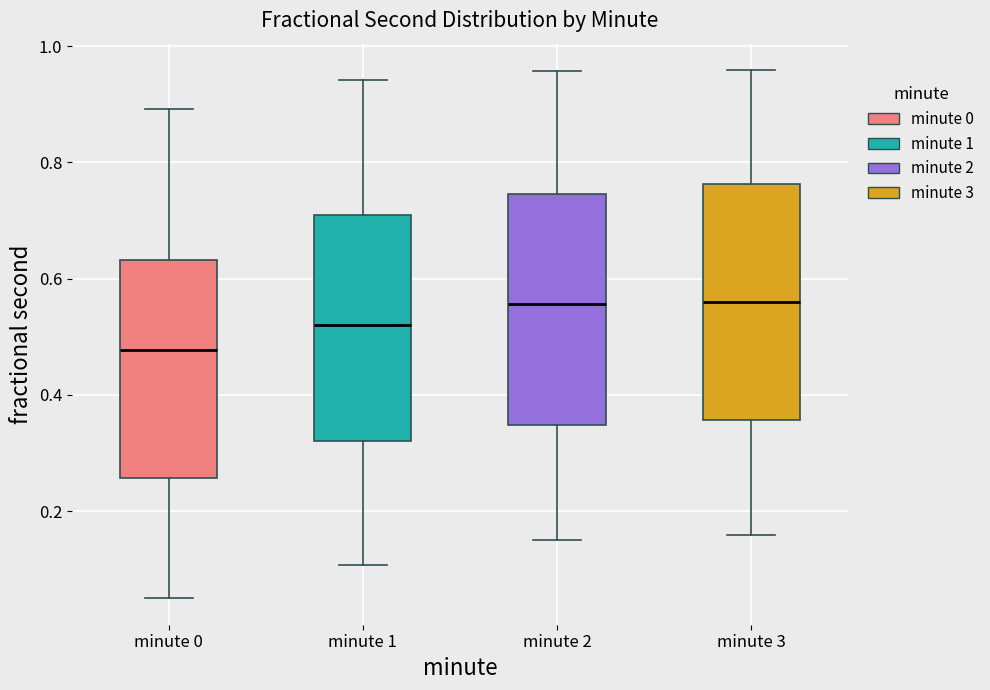

Where does the median line of the box for minute 0 sit on the y-axis? The values are not printed on the chart, so give them approximately, as read against the axis.

0.48